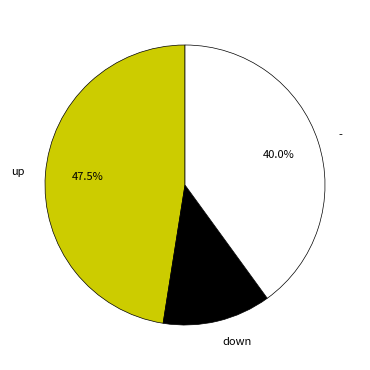

Is it true that down is 7% of the pie?

False